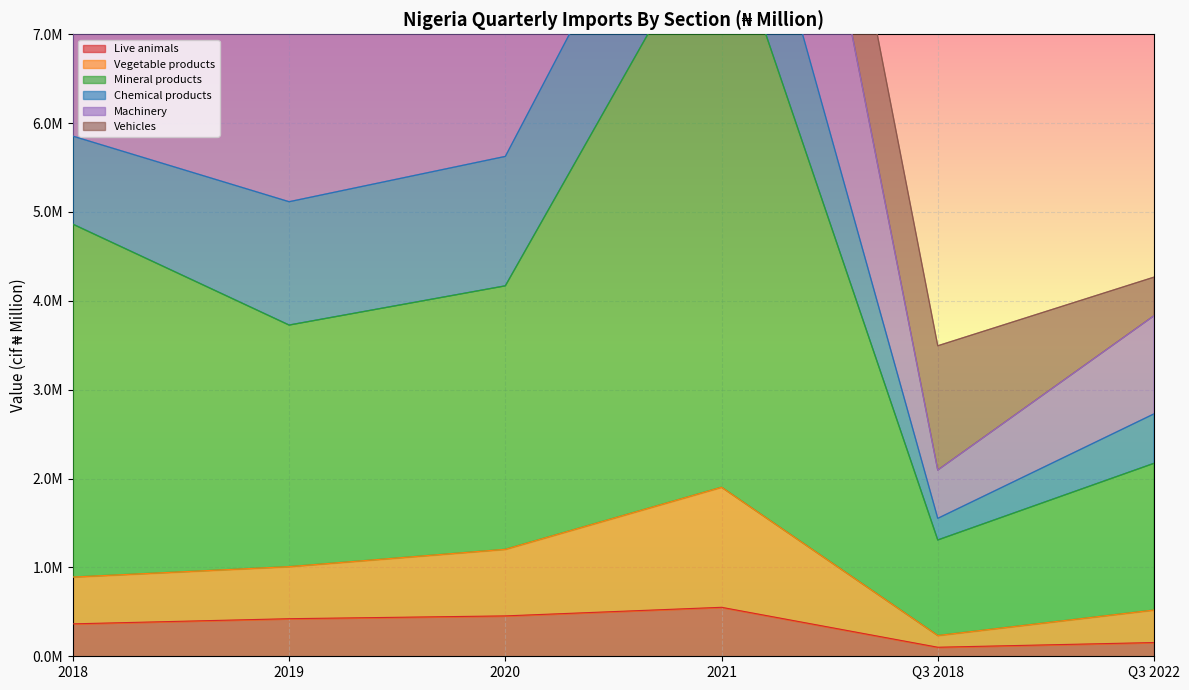

Between 2021 and Q3 2022, which is larger?

2021